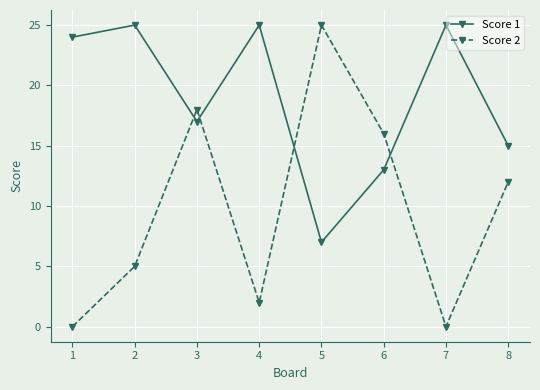

Rank the series by their average value, from lowest to highest.

Score 2, Score 1